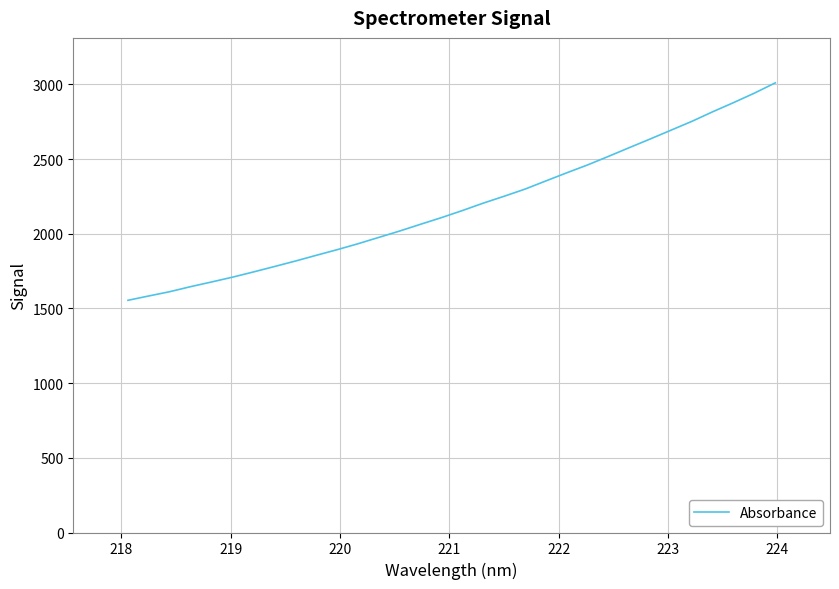

What is the minimum value shown in the chart?

1554.5